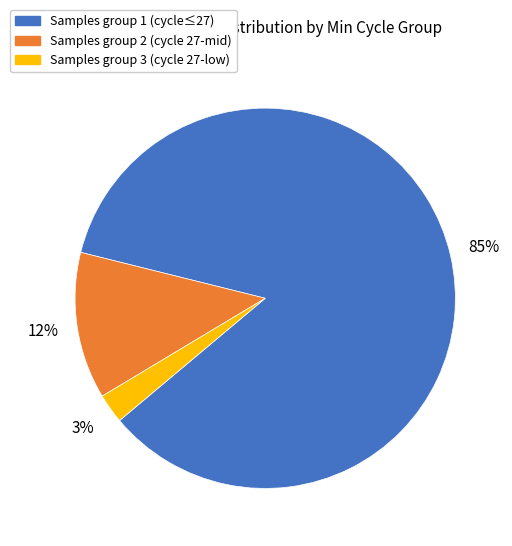

Does any single category account for the majority?

Yes